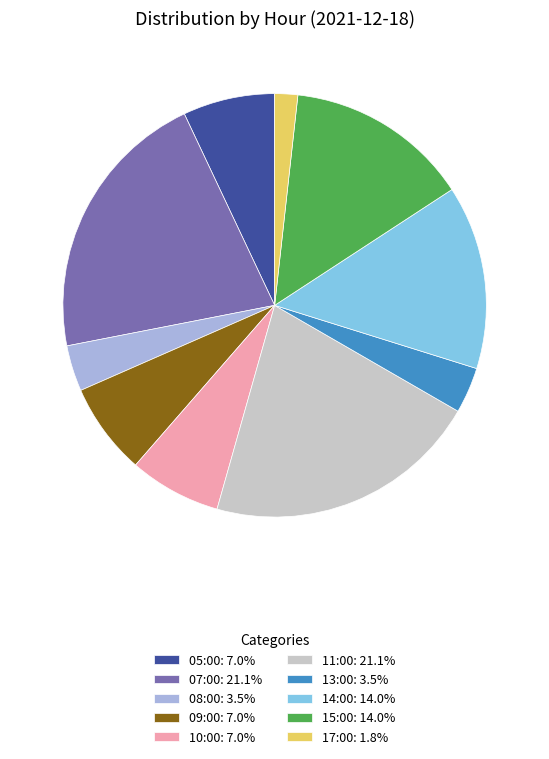

Does 10:00 represent more than half of the total?

No